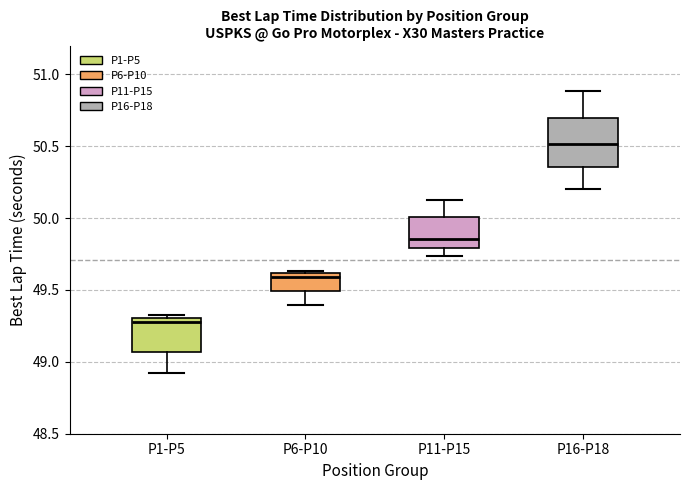

Where does the upper whisker of the box for P16-P18 end on the y-axis? The values are not printed on the chart, so give them approximately, as read against the axis.

50.90